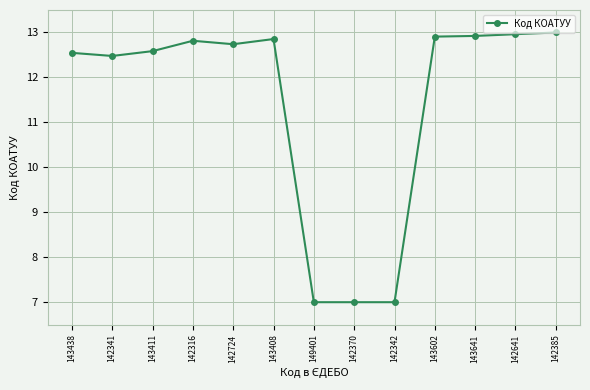

Where is the first local minimum?

142341